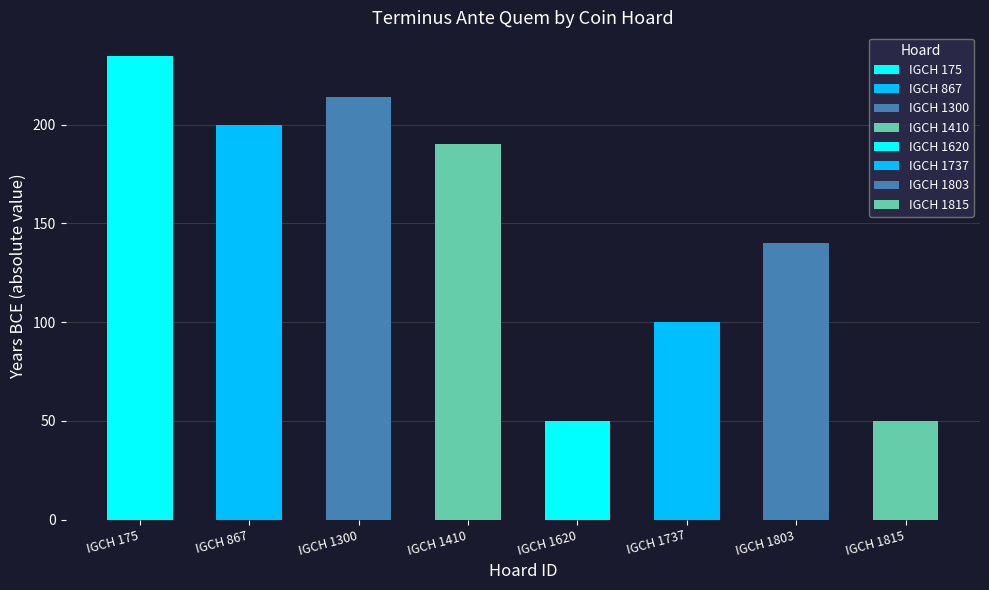

Where is the data nearest to the value -142?

IGCH 1803